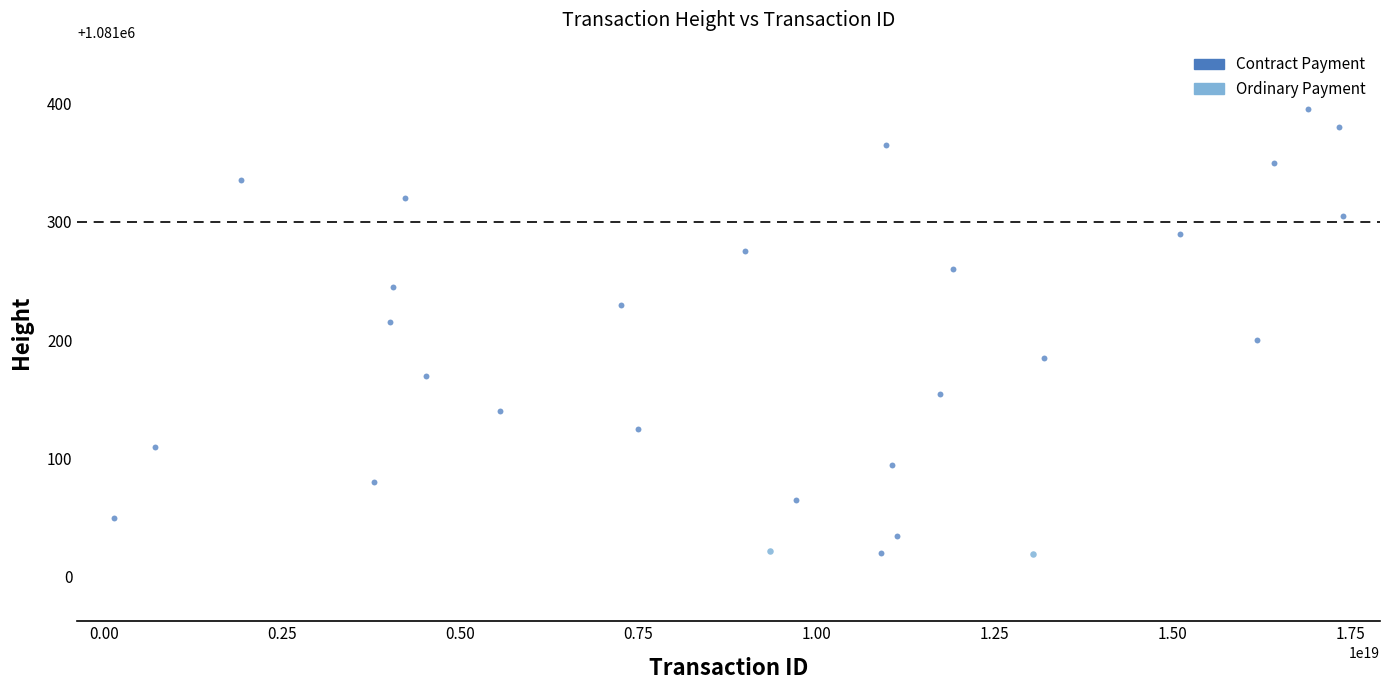

What are all the series names shown in the legend?

Contract Payment, Ordinary Payment